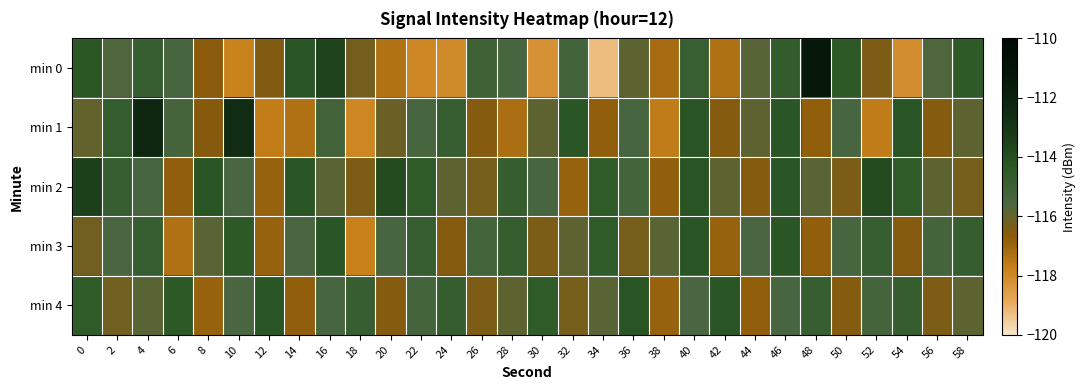

What is the difference between the highest and lowest values at 54?

3.9